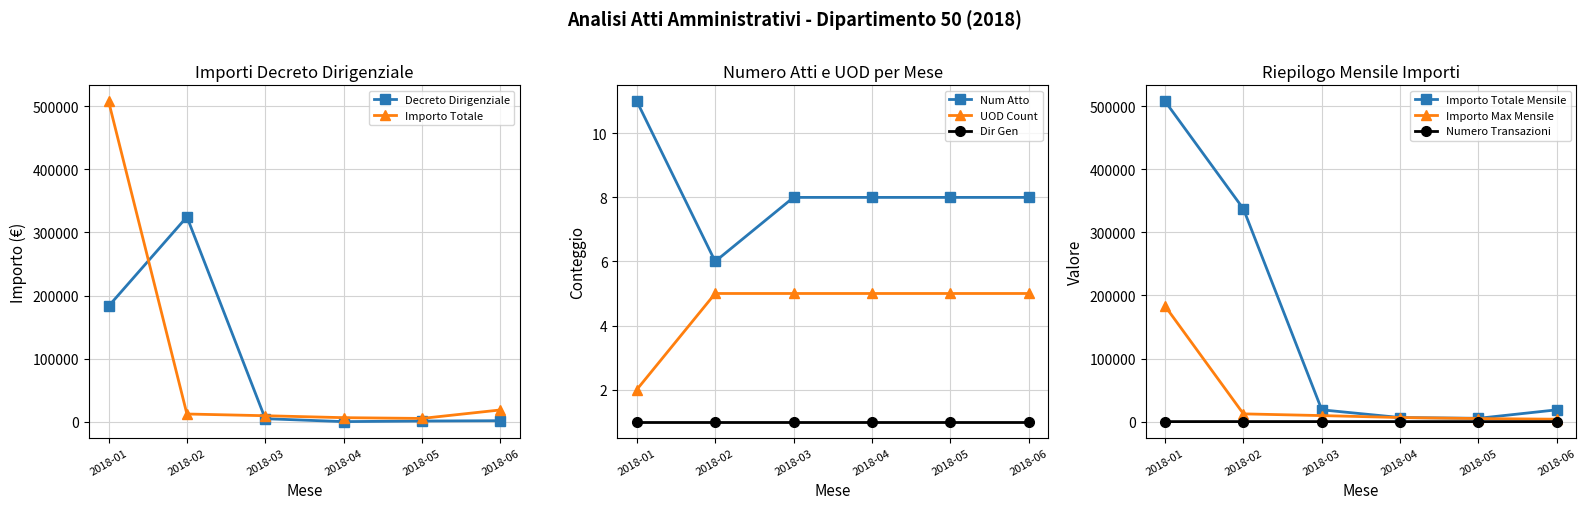

Reading left to right, extract all data points from this chart.

Decreto Dirigenziale: 2018-01=183096.6	2018-02=324643.4	2018-03=4836.0	2018-04=214.0	2018-05=1129.0	2018-06=1627.0
Importo Totale: 2018-01=507740.0	2018-02=12273.0	2018-03=9543.0	2018-04=6460.0	2018-05=5239.0	2018-06=18675.0
Num Atto: 2018-01=11.0	2018-02=6.0	2018-03=8.0	2018-04=8.0	2018-05=8.0	2018-06=8.0
UOD Count: 2018-01=2.0	2018-02=5.0	2018-03=5.0	2018-04=5.0	2018-05=5.0	2018-06=5.0